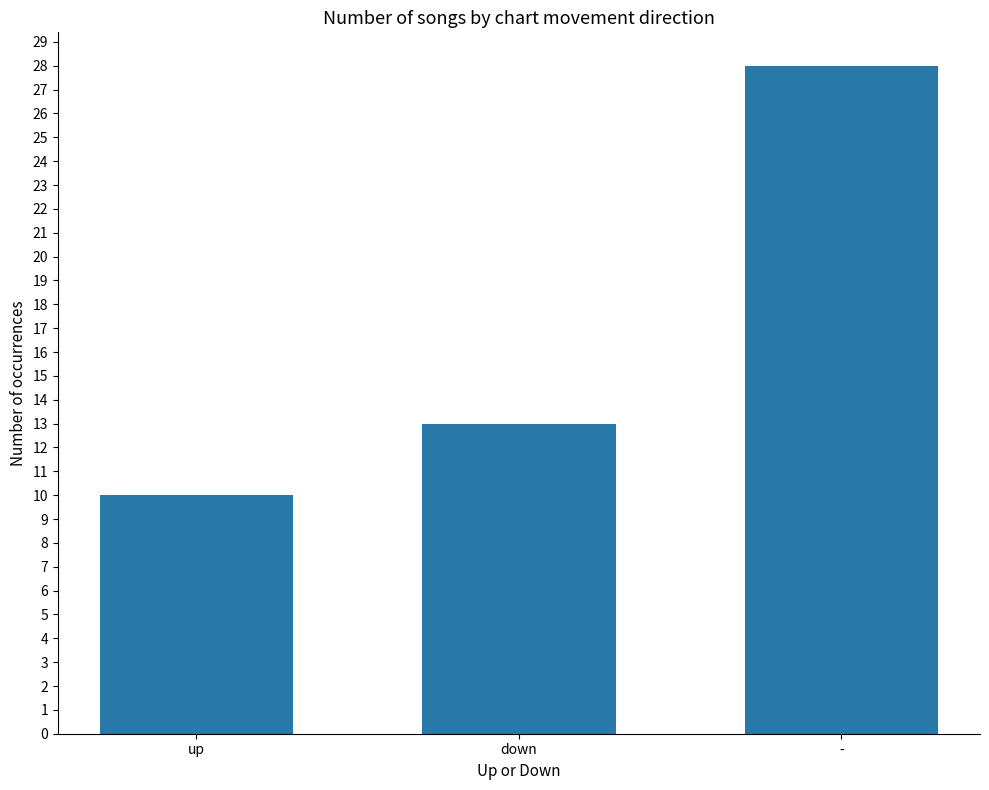

What is the sum of all values?

51